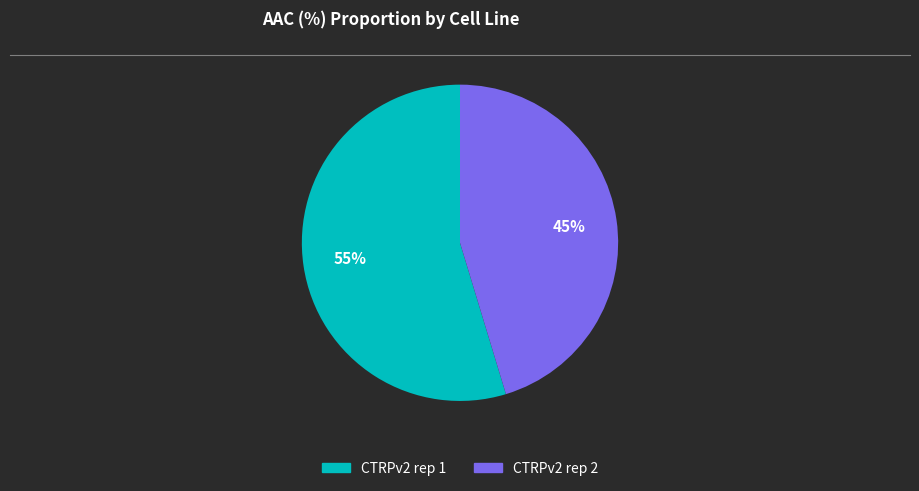

Which has a higher value, CTRPv2 rep 2 or CTRPv2 rep 1?

CTRPv2 rep 1